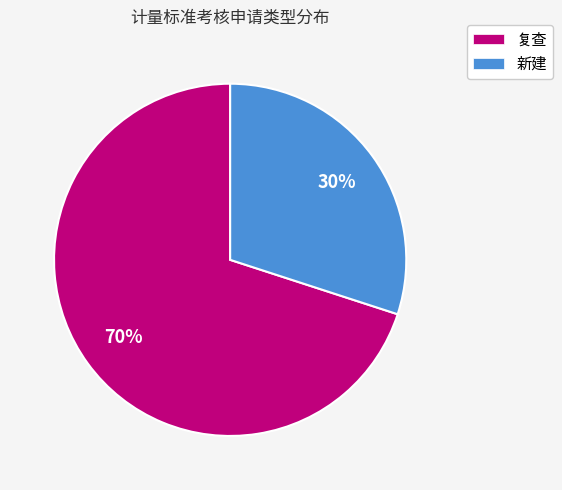

Is it true that 复查 is 70% of the pie?

True